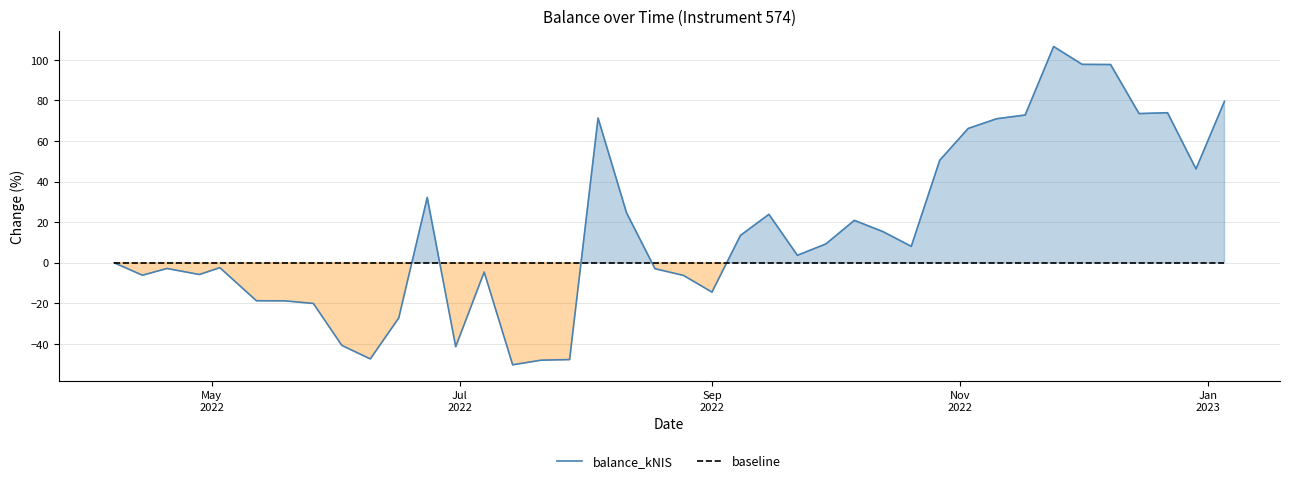

Reading right to left, what are all the values shown in this chart?

balance_kNIS: 79.5	46.2	73.9	73.5	97.7	97.8	106.5	72.8	71.0	66.2	50.5	8.1	15.4	20.9	9.3	3.7	23.9	13.5	-14.5	-6.3	-3.0	24.6	71.3	-47.7	-48.0	-50.3	-4.6	-41.4	32.1	-27.2	-47.4	-40.7	-20.1	-18.8	-18.7	-2.4	-5.8	-2.8	-6.2	0.0
baseline: 0.0	0.0	0.0	0.0	0.0	0.0	0.0	0.0	0.0	0.0	0.0	0.0	0.0	0.0	0.0	0.0	0.0	0.0	0.0	0.0	0.0	0.0	0.0	0.0	0.0	0.0	0.0	0.0	0.0	0.0	0.0	0.0	0.0	0.0	0.0	0.0	0.0	0.0	0.0	0.0